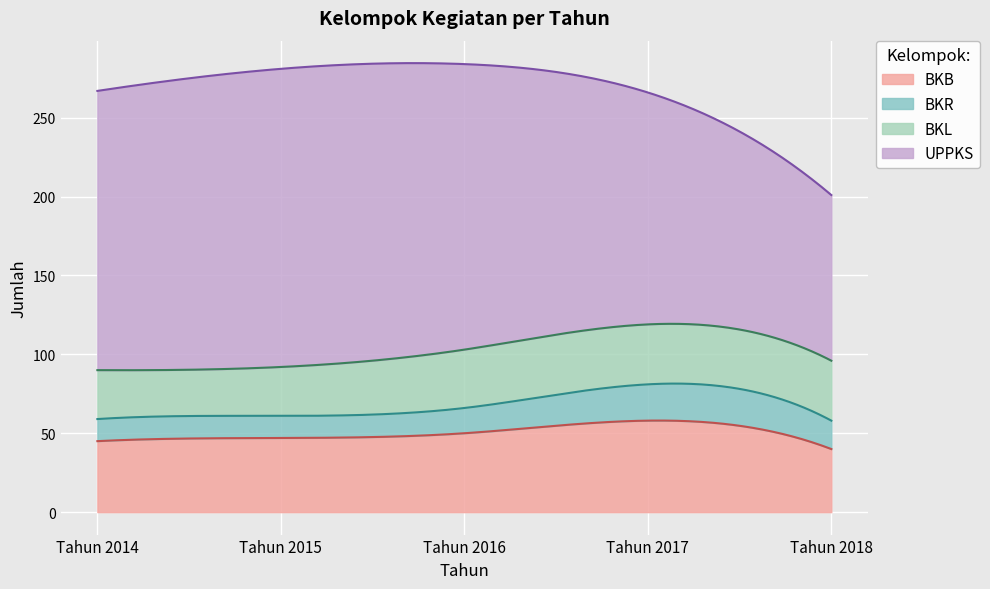

Is the value of BKL at Tahun 2018 greater than the value of UPPKS at Tahun 2015?

No